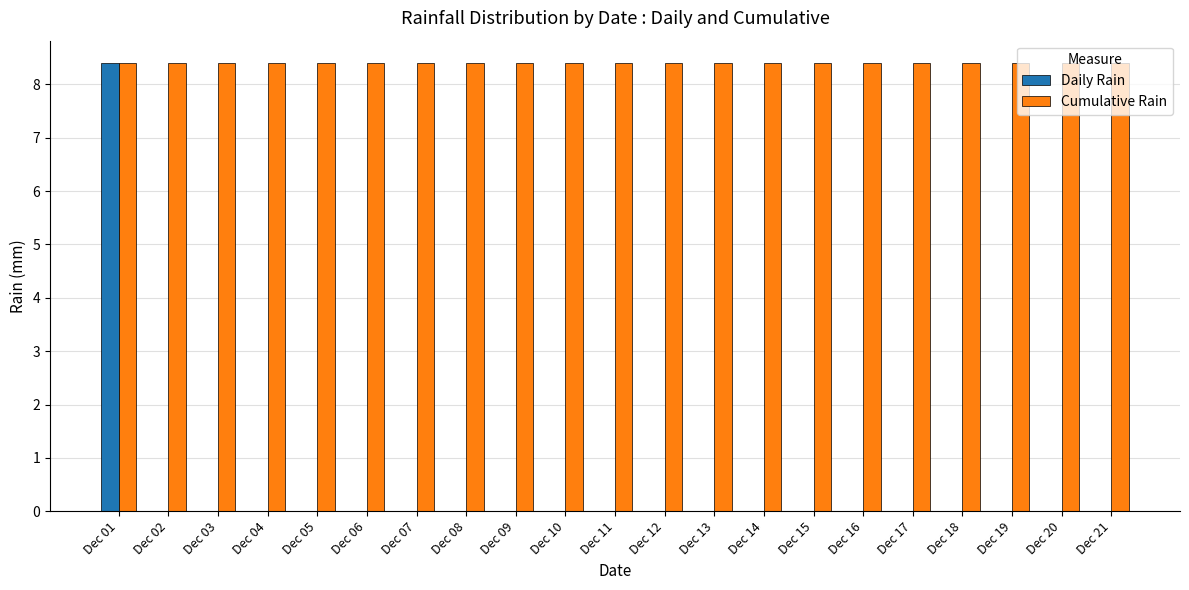

True or false: Daily Rain has a value of 2.9 at Dec 02.

False